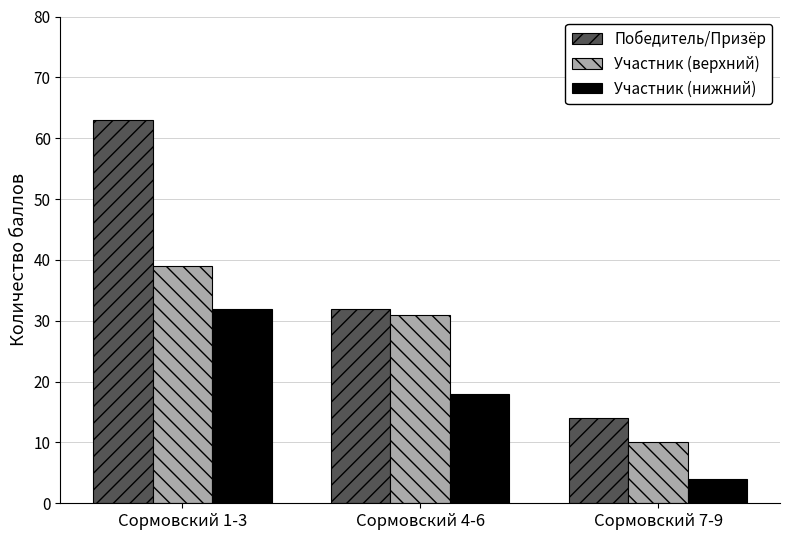

Which series has the largest range (max minus min)?

Победитель/Призёр